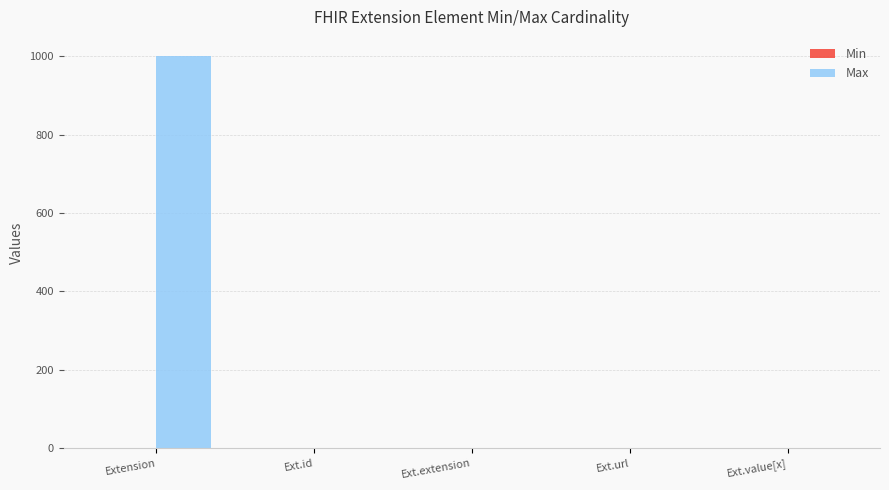

Between Extension and Ext.extension, which series saw the biggest shift?

Max